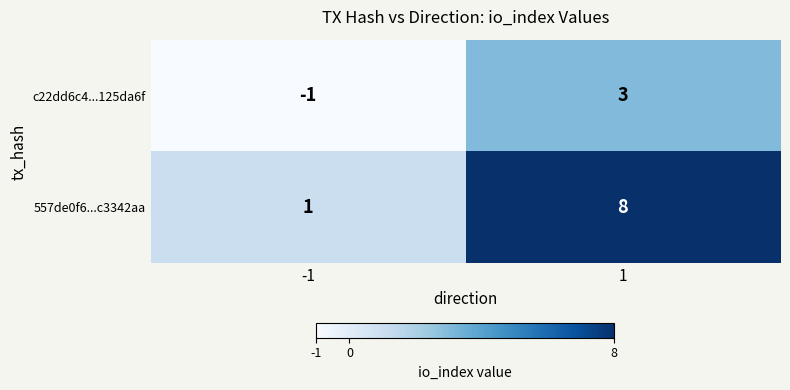

Which series has the largest total across all categories?

557de0f6...c3342aa